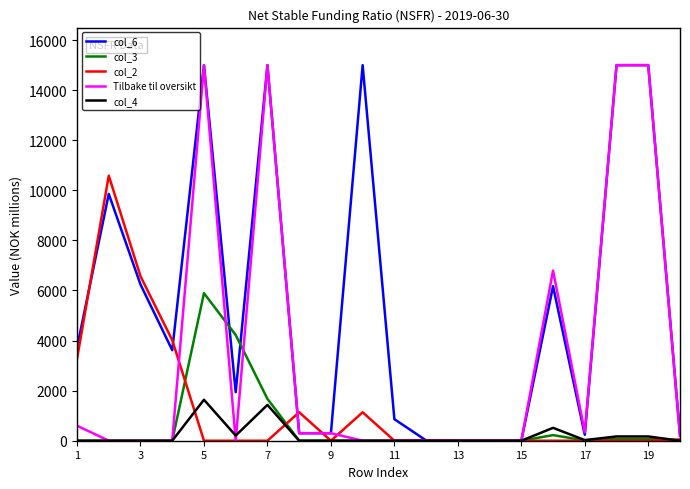

Which series has the largest total across all categories?

col_6